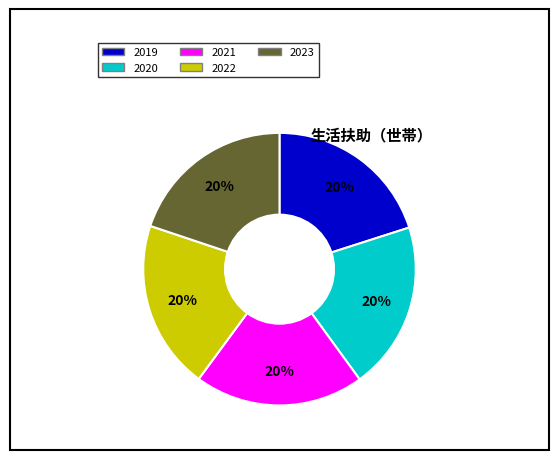

To the nearest percent, what percentage of the pie is 2020?

20%